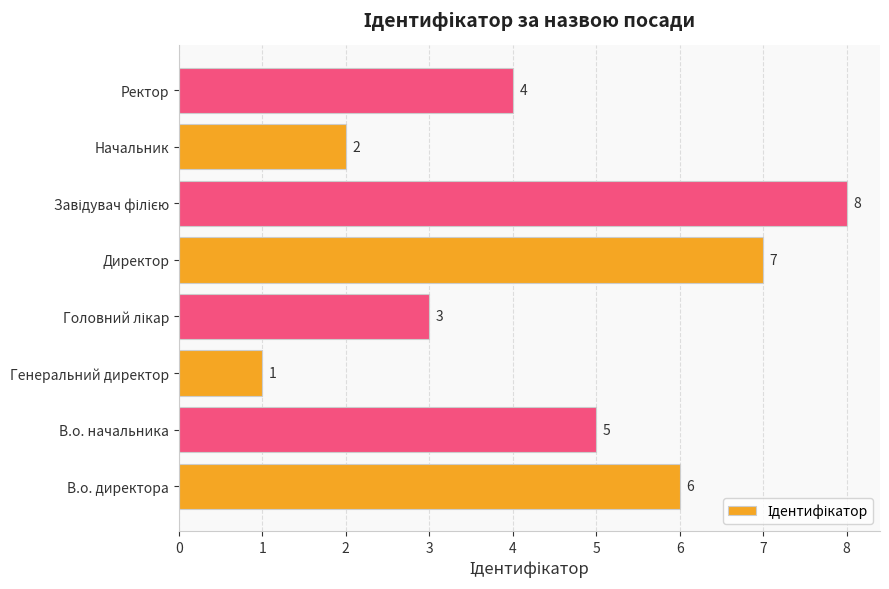

Reading bottom to top, transcribe all the data shown in this chart.

6	5	1	3	7	8	2	4